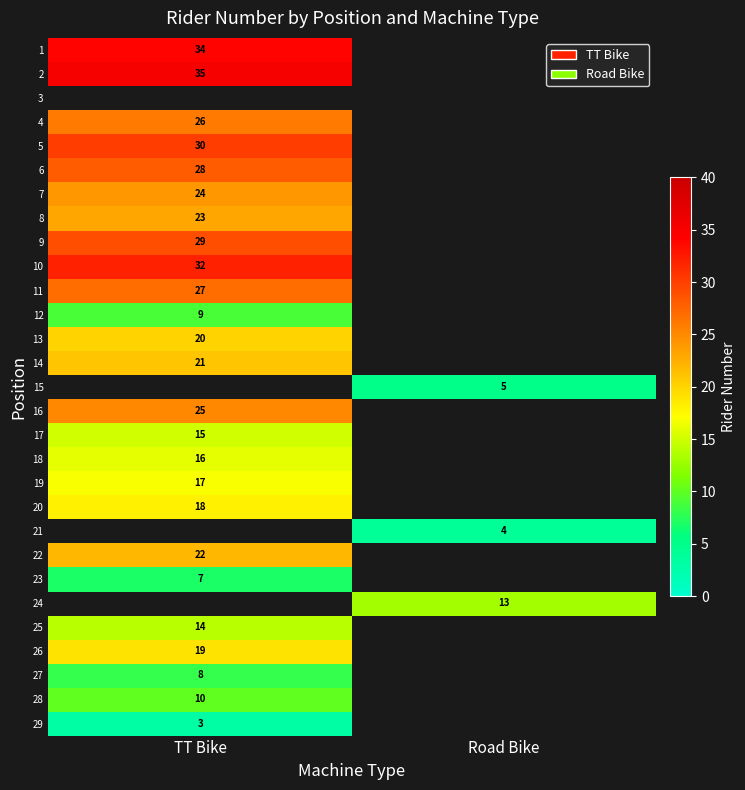

True or false: 14 has a value of 21 at TT Bike.

True